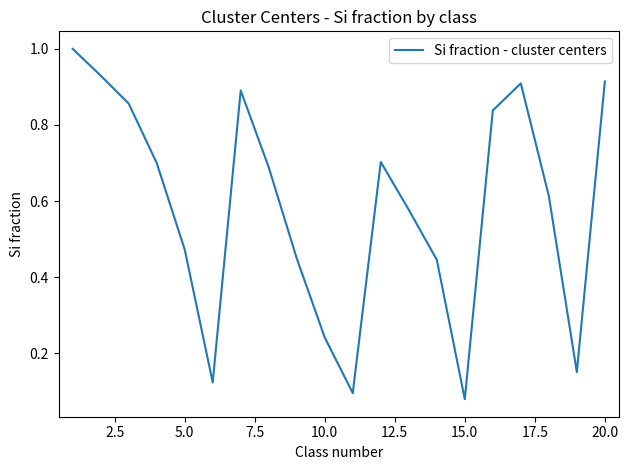

What is the maximum value shown in the chart?

1.0